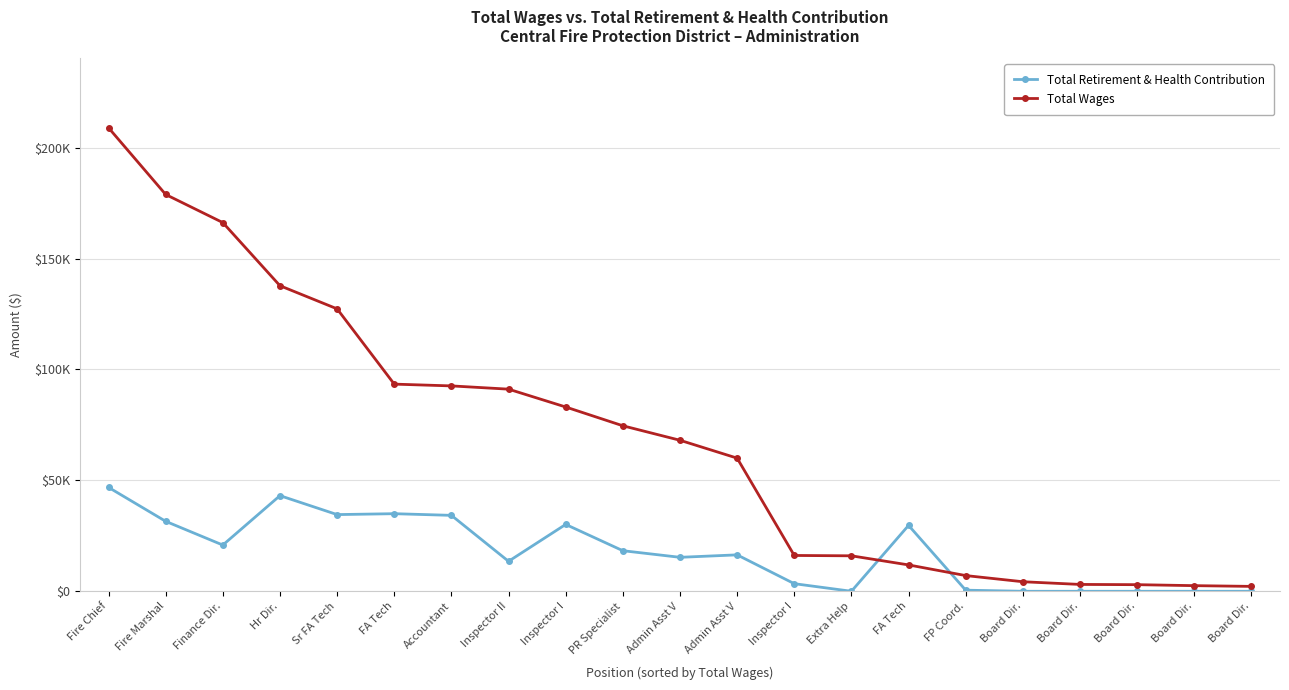

What are all the series names shown in the legend?

Total Retirement & Health Contribution, Total Wages